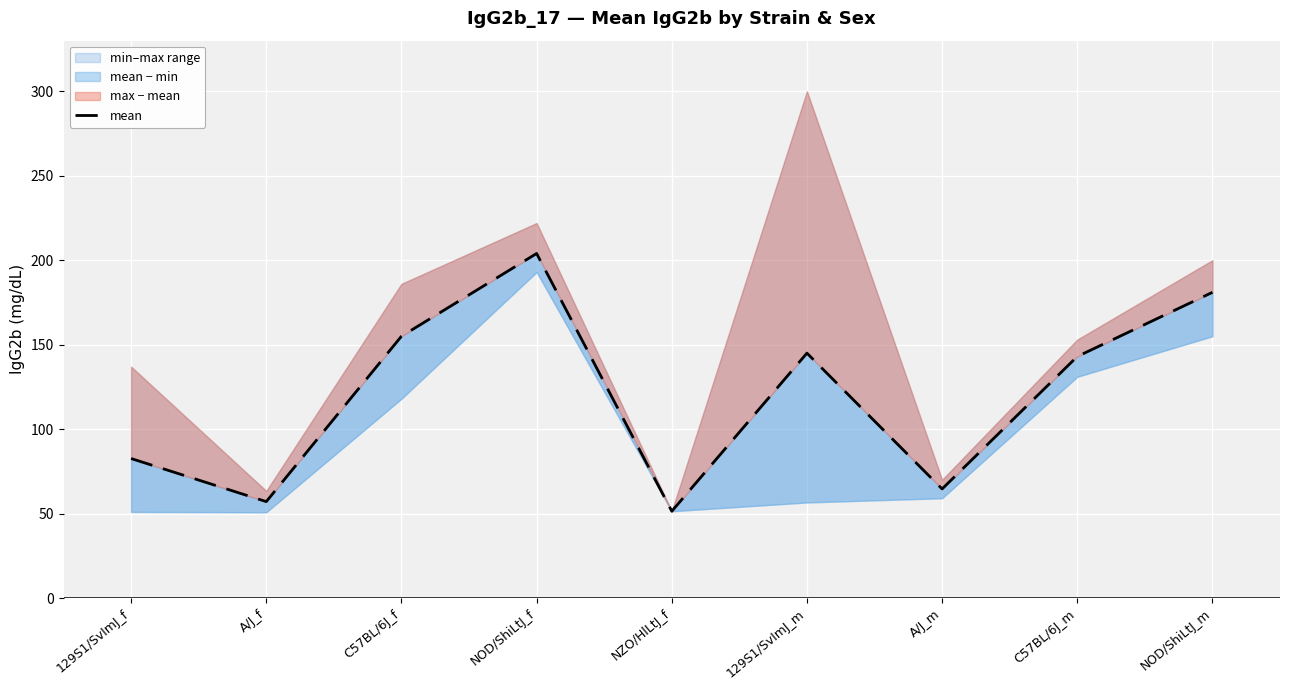

At which category does the data reach its first local valley?

A/J_f